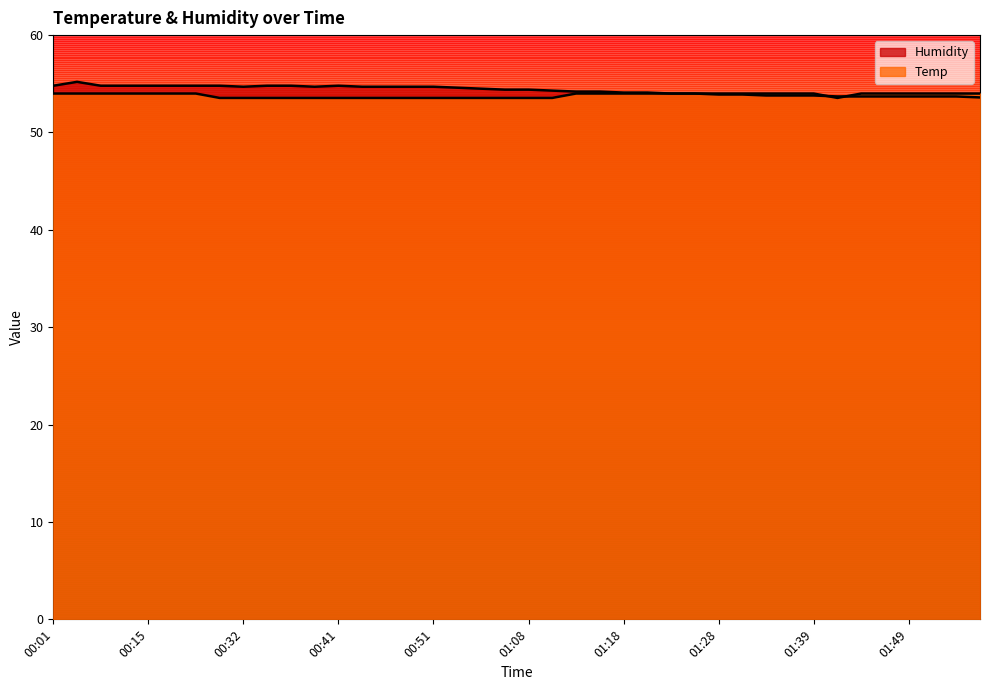

What is the value of the Temp point at the 1st from the left?

54.0